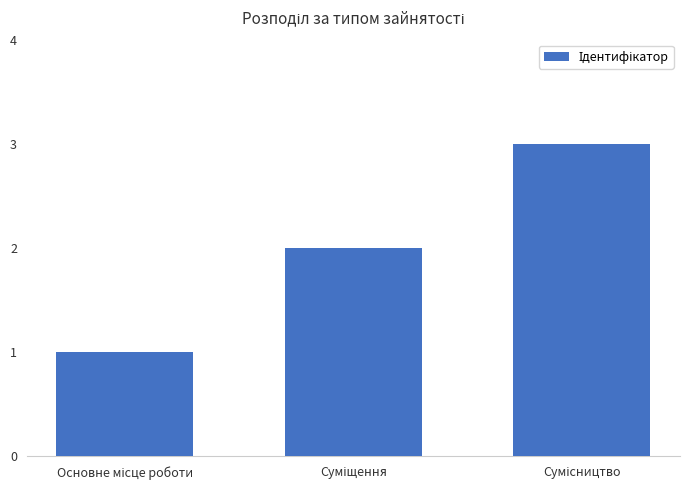

What is the sum of all values?

6